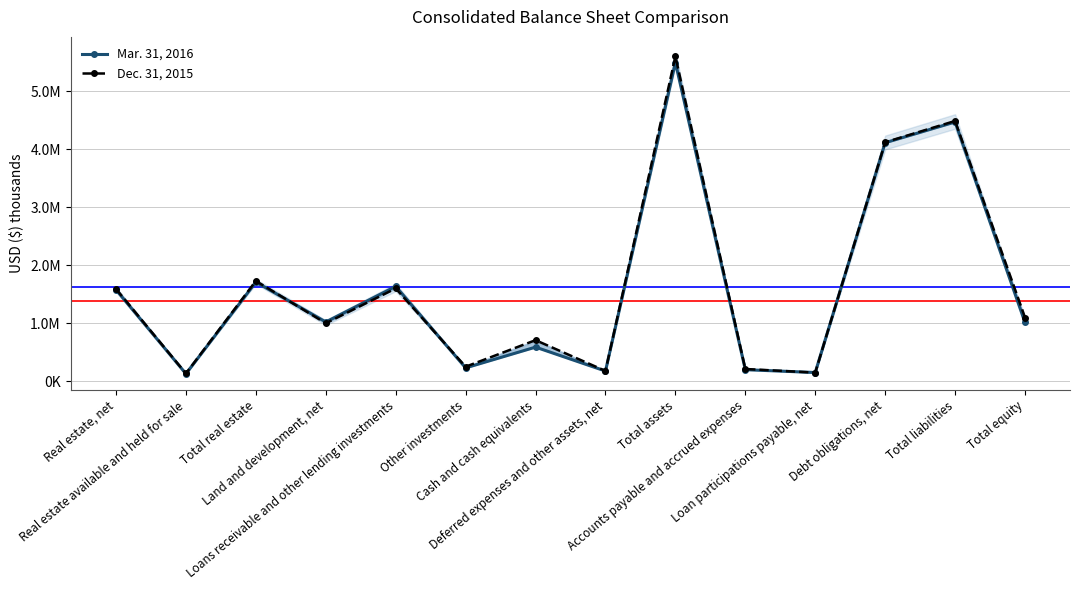

Reading left to right, list all the values displayed in this chart.

Mar. 31, 2016: Real estate, net=1578600	Real estate available and held for sale=132395	Total real estate=1710995	Land and development, net=1024434	Loans receivable and other lending investments=1637387	Other investments=233990	Cash and cash equivalents=591181	Deferred expenses and other assets, net=179310	Total assets=5492178	Accounts payable and accrued expenses=202963	Loan participations payable, net=154111	Debt obligations, net=4110730	Total liabilities=4467804	Total equity=1015393
Dec. 31, 2015: Real estate, net=1593983	Real estate available and held for sale=137274	Total real estate=1731257	Land and development, net=1001963	Loans receivable and other lending investments=1601985	Other investments=254172	Cash and cash equivalents=711101	Deferred expenses and other assets, net=181457	Total assets=5597792	Accounts payable and accrued expenses=214835	Loan participations payable, net=152086	Debt obligations, net=4118823	Total liabilities=4485744	Total equity=1101330